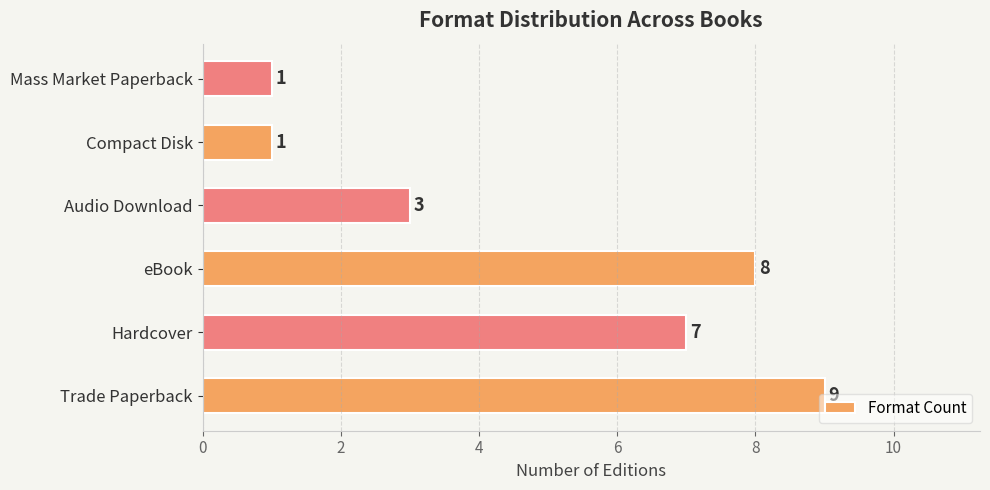

Are the bars horizontal?

Yes